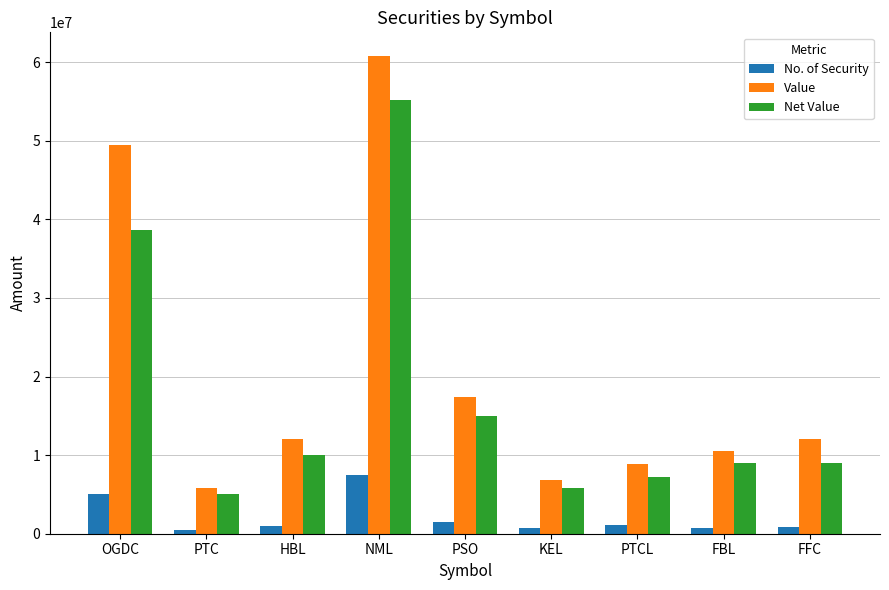

What are all the series names shown in the legend?

No. of Security, Value, Net Value